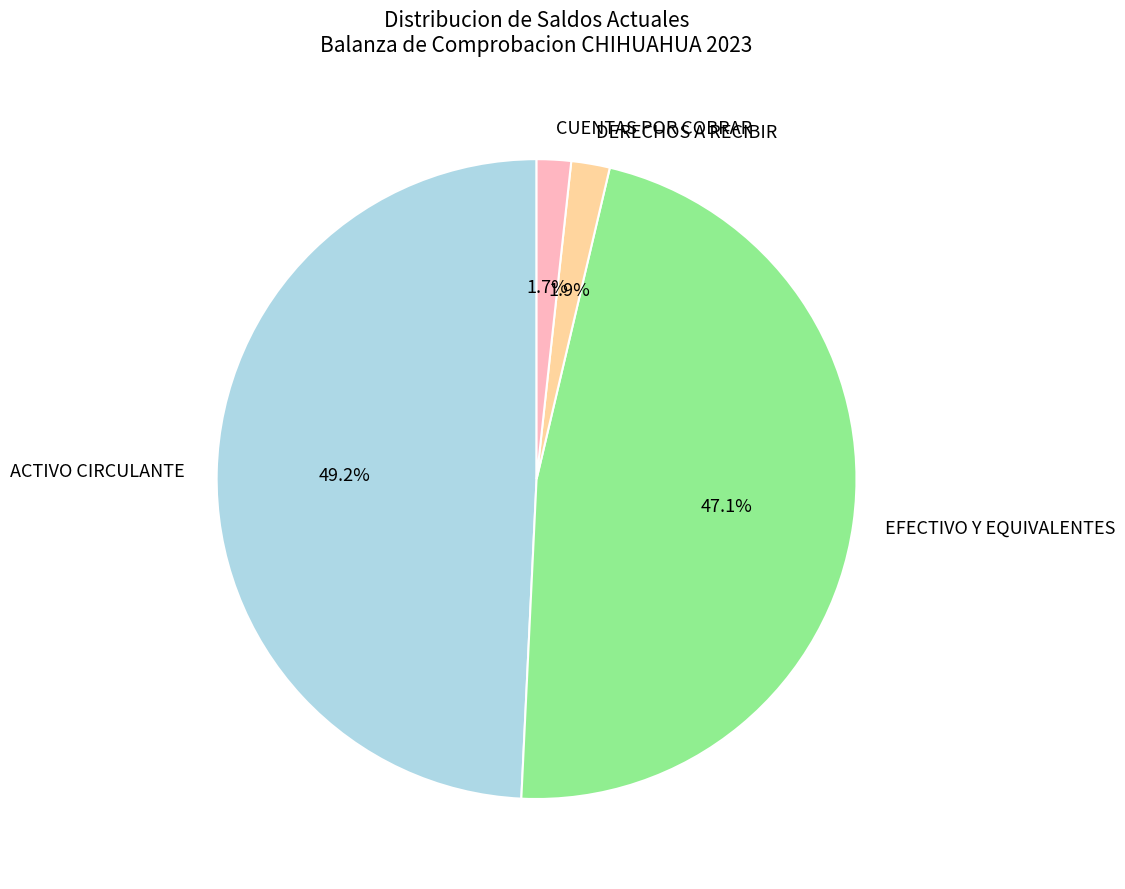

Is DERECHOS A RECIBIR the majority of the pie?

No